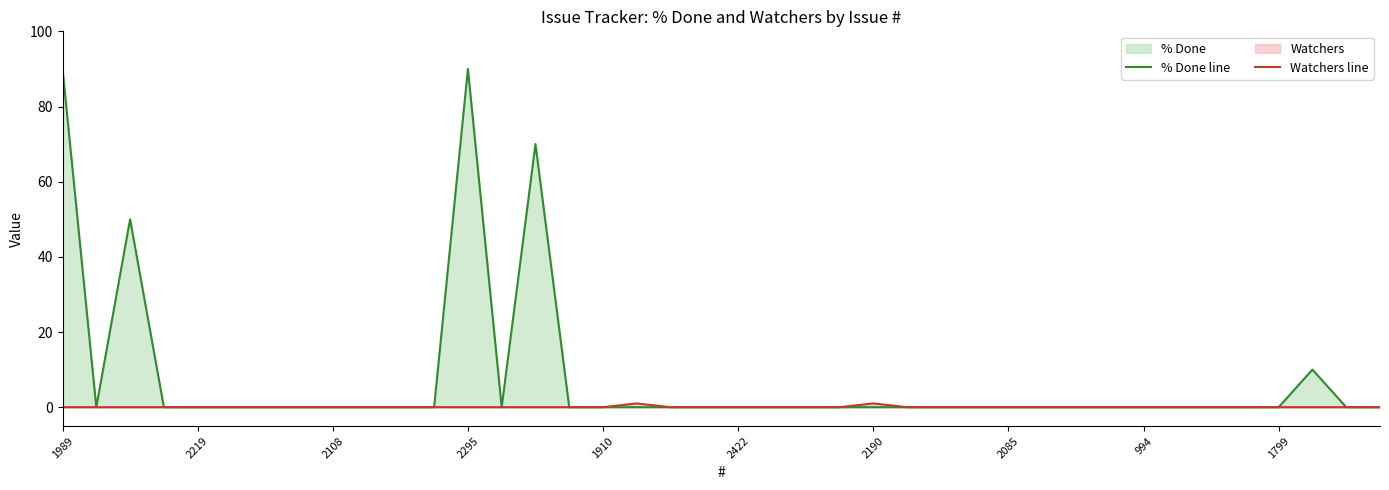

At 11, list the series in order from smallest to largest.

% Done line, Watchers line